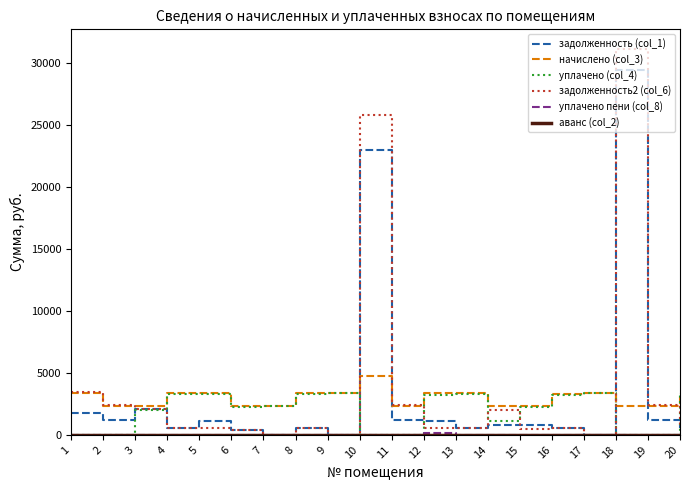

Which label corresponds to the largest value in the chart?

18